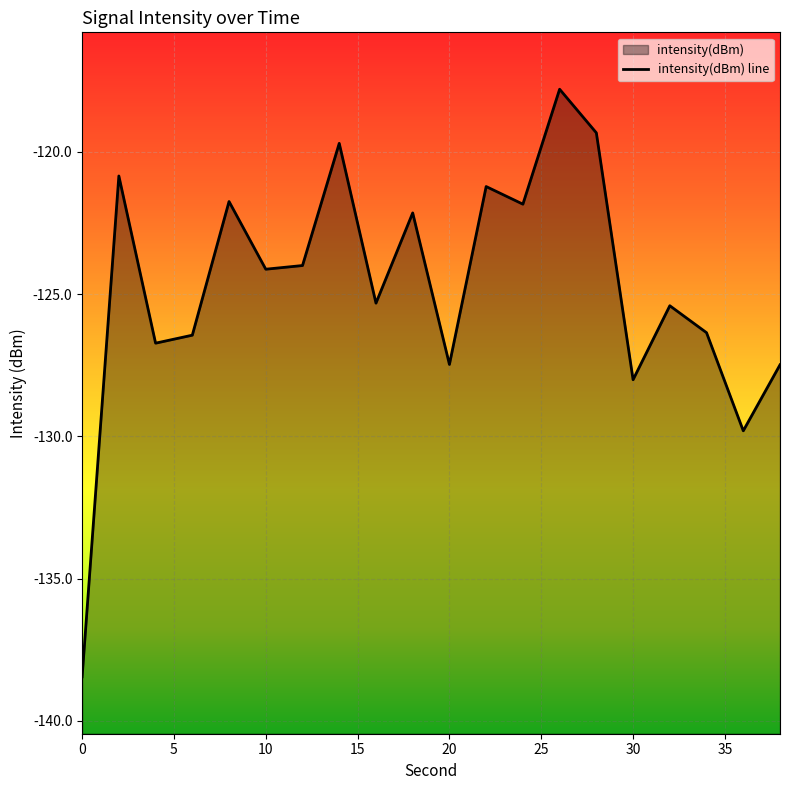

The value at 4 is -126.7. True or false?

True